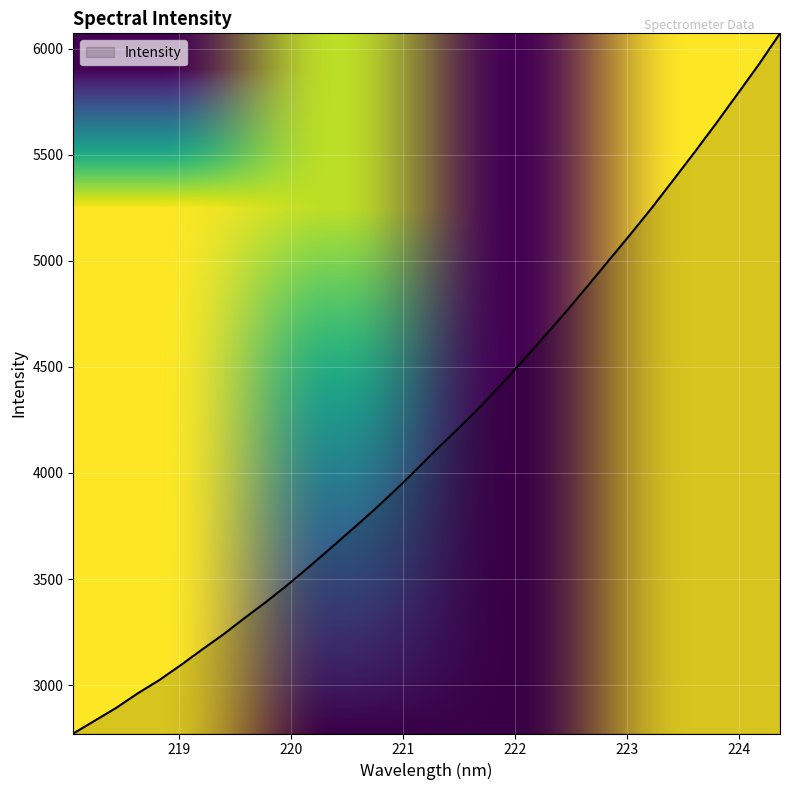

What is the difference between the maximum and minimum values?

3299.4